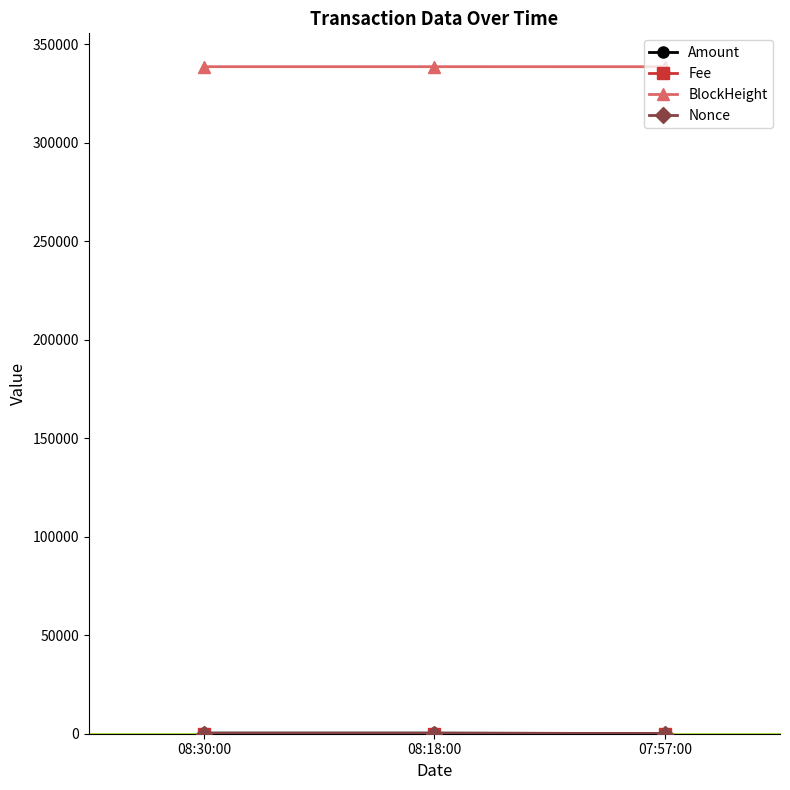

At how many categories does at least one series exceed 21320?

3